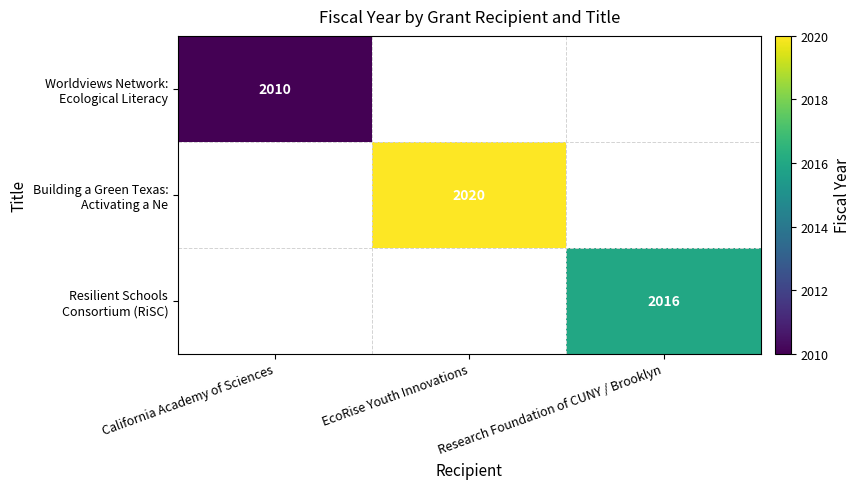

How many series are shown in this chart?

3